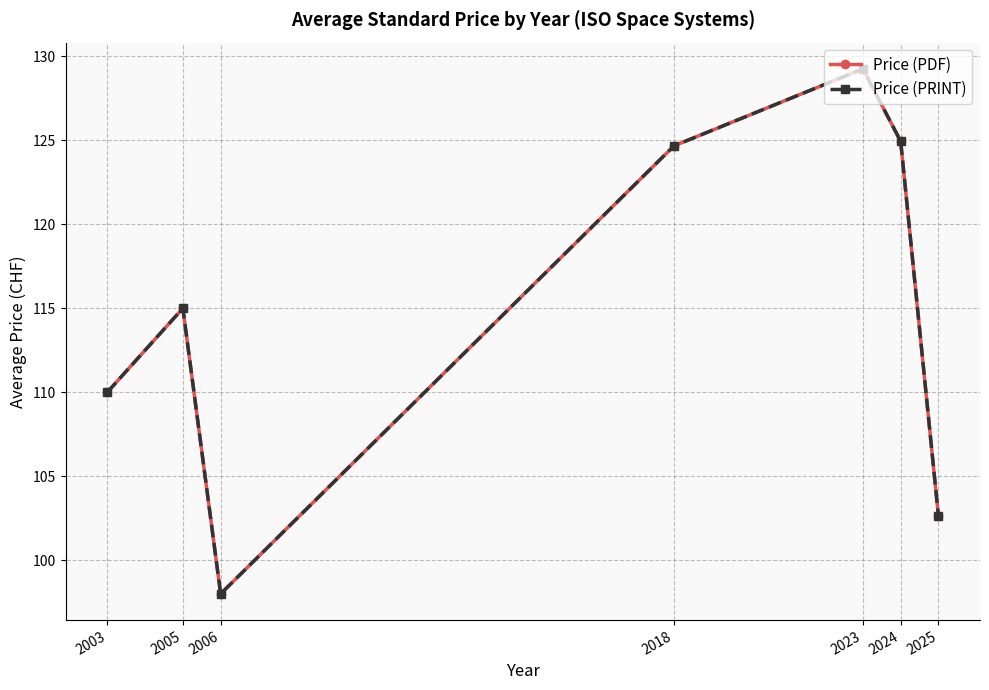

What is the lowest value of the Price (PRINT) series?

98.0